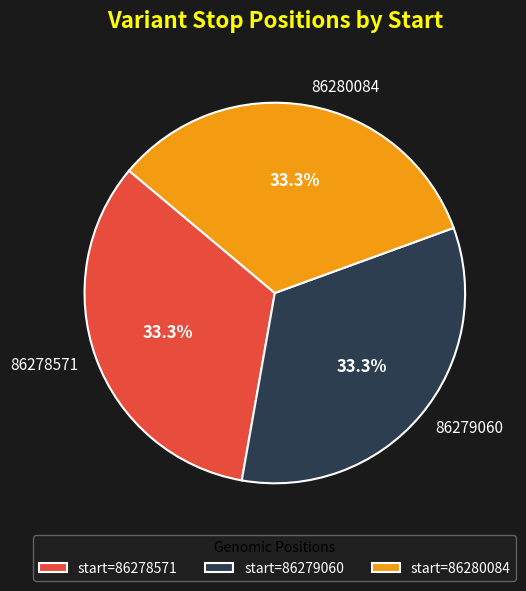

Is 86278571 the majority of the pie?

No